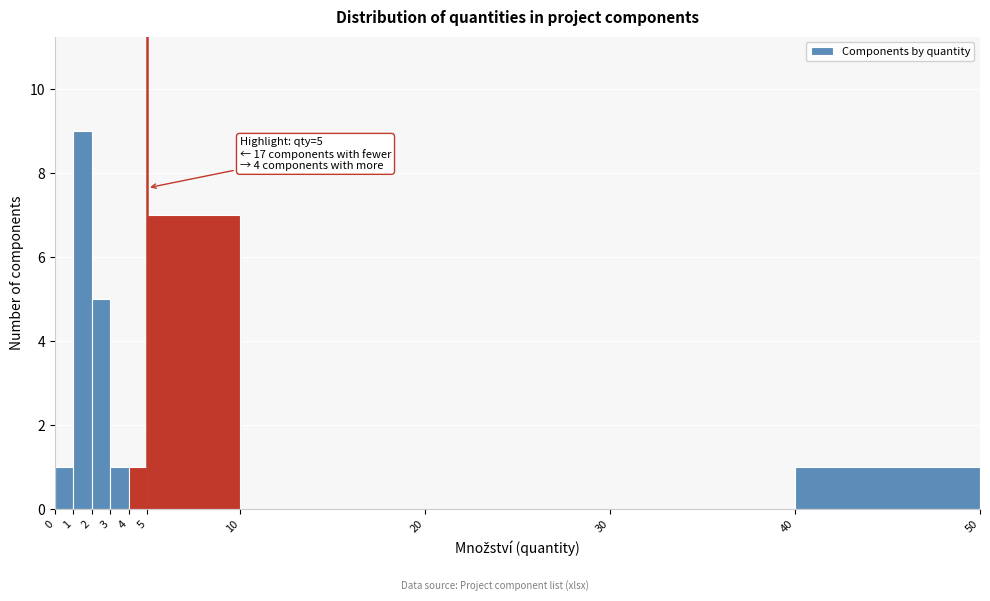

Over which range of the x-axis is the bar tallest?

1 to 2